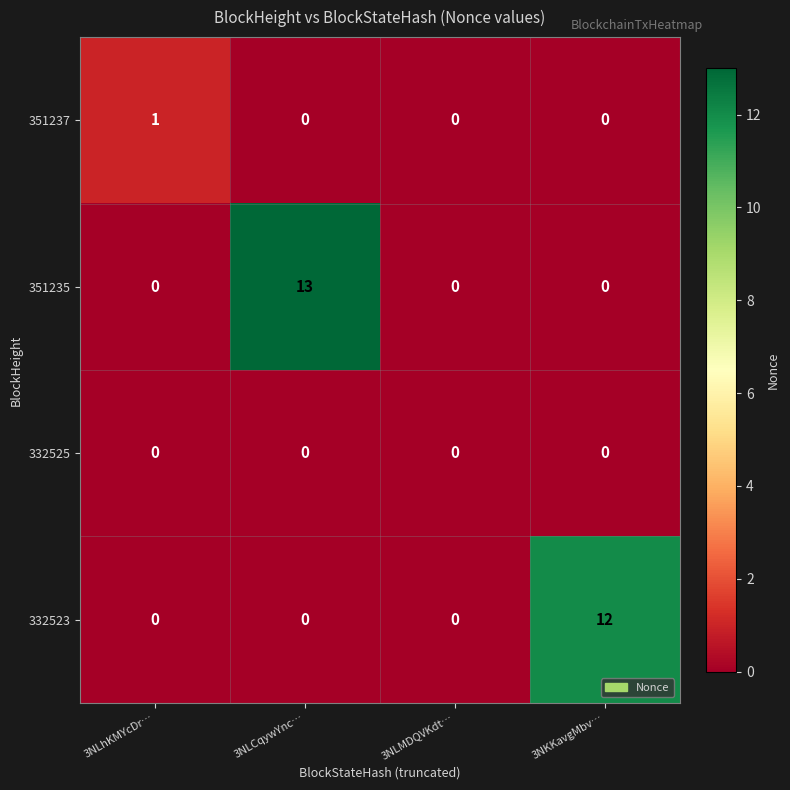

Reading left to right, list all the values displayed in this chart.

351237: 1	0	0	0
351235: 0	13	0	0
332525: 0	0	0	0
332523: 0	0	0	12